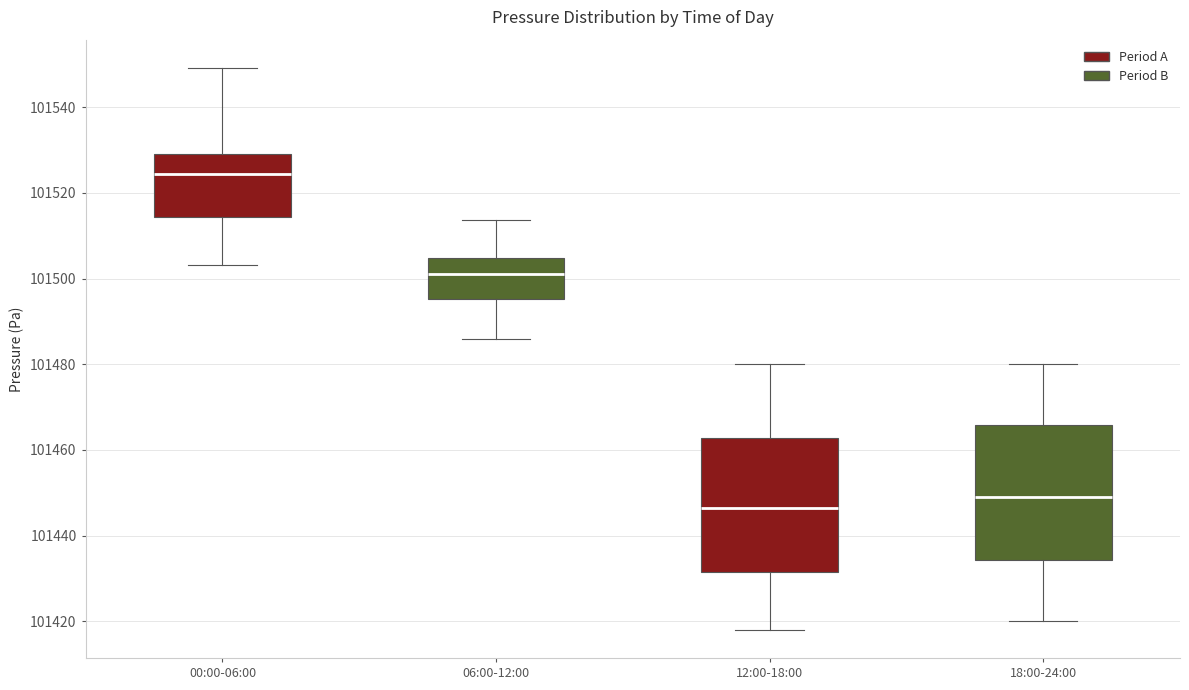

Reading left to right, read every box against the y-axis: the position of its median line, the range the box covers, and the ends of its whiskers. The values are not printed on the chart, so give them approximately, as read against the axis.

00:00-06:00: median 101524, box 101514 to 101530, whiskers 101504 to 101550
06:00-12:00: median 101500, box 101496 to 101504, whiskers 101486 to 101514
12:00-18:00: median 101446, box 101432 to 101462, whiskers 101418 to 101480
18:00-24:00: median 101450, box 101434 to 101466, whiskers 101420 to 101480